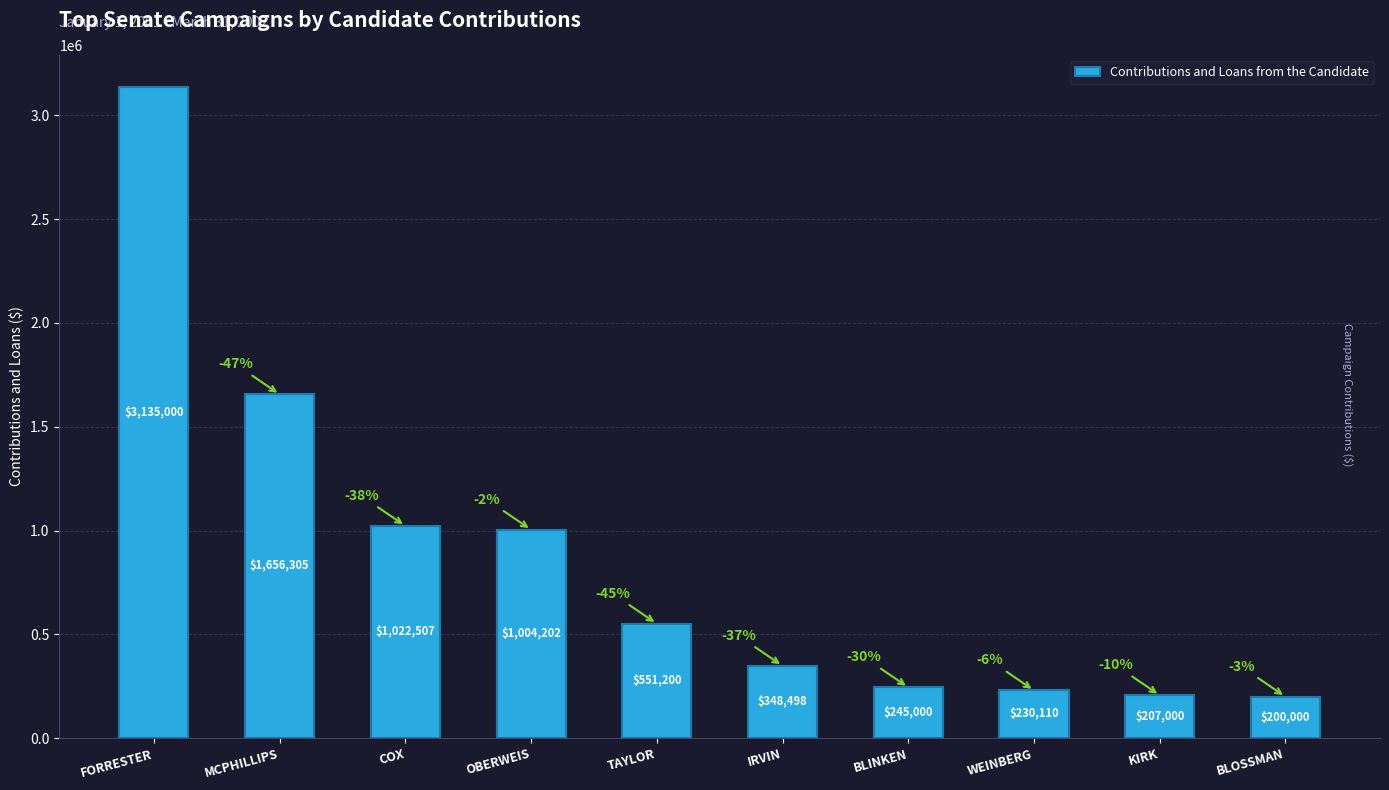

The value at KIRK is 207000. True or false?

True